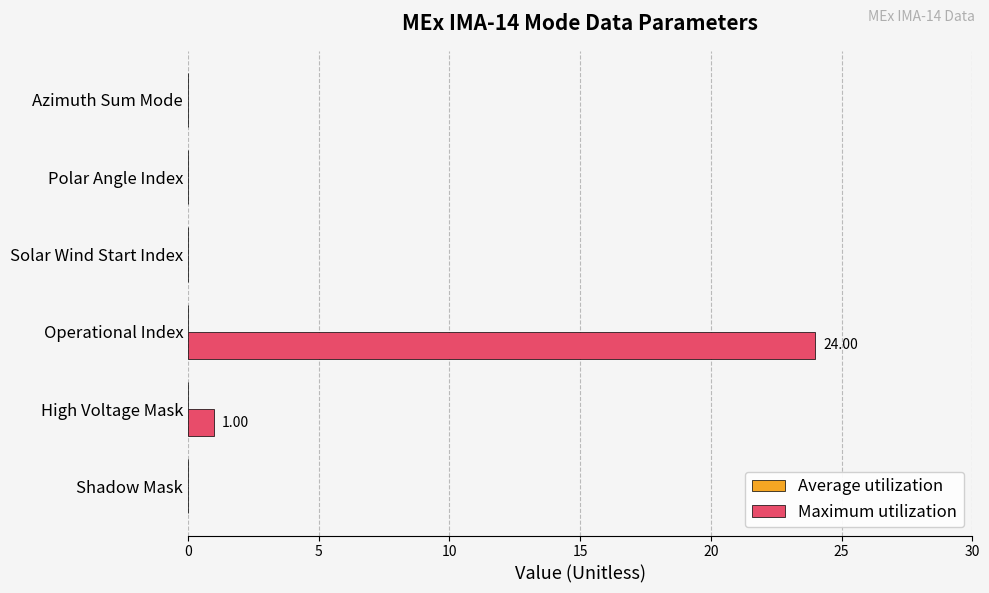

What is the greatest value displayed?

24